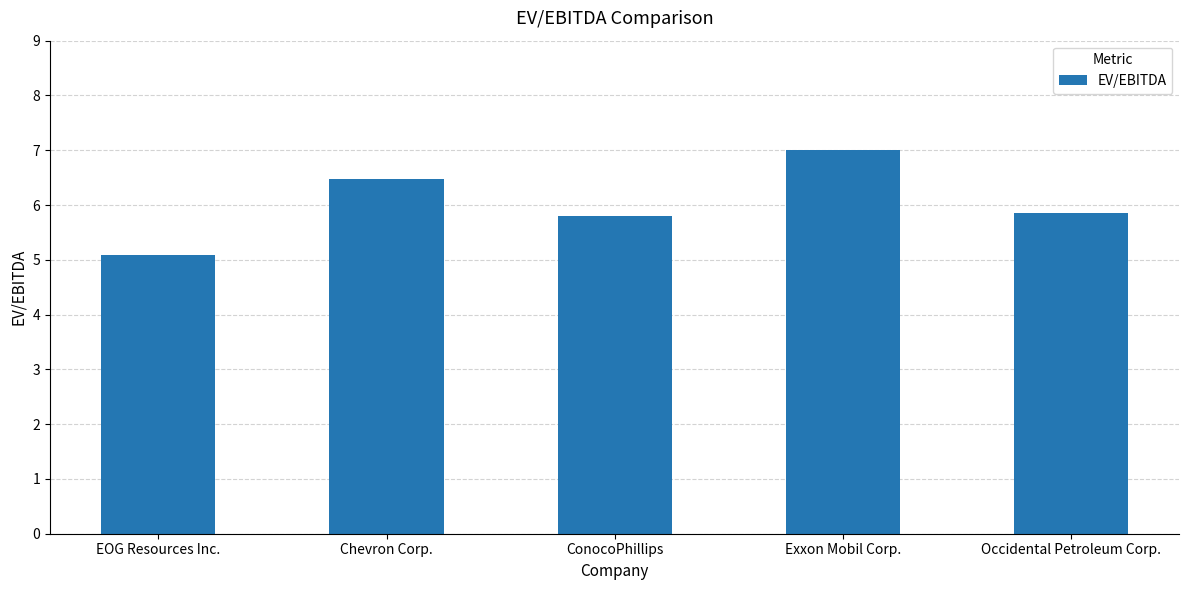

What is the label of the 3rd bar from the right?

ConocoPhillips